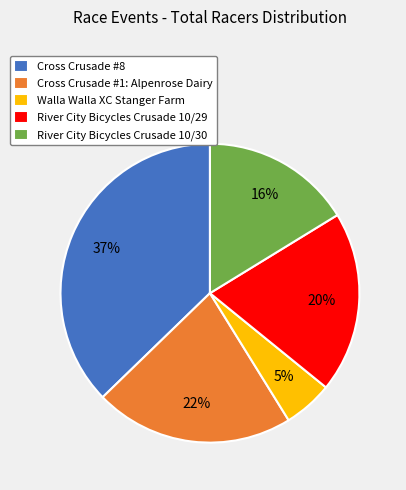

Which slice is the smallest?

Walla Walla XC Stanger Farm